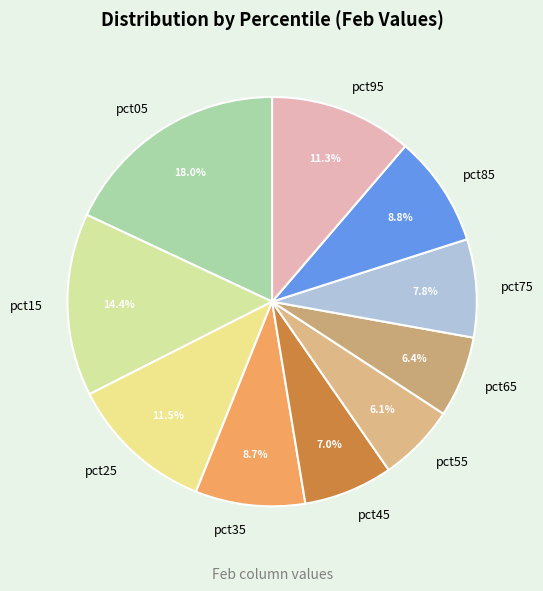

True or false: pct35 accounts for 1% of the total.

False